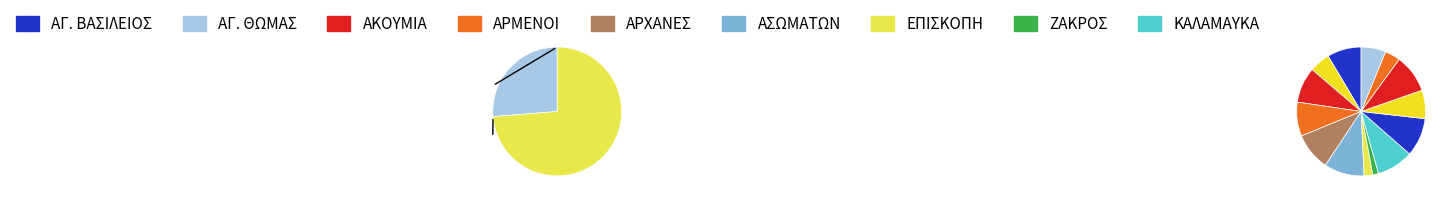

To the nearest percent, what portion does ΑΓ. ΘΩΜΑΣ represent?

9%